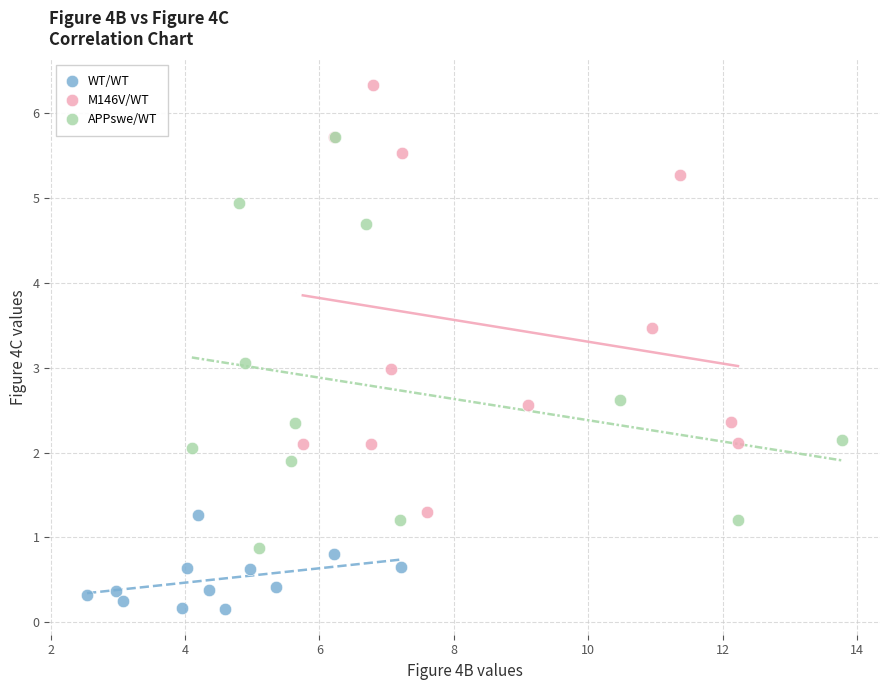

Which series contains the lowest Y value?

WT/WT